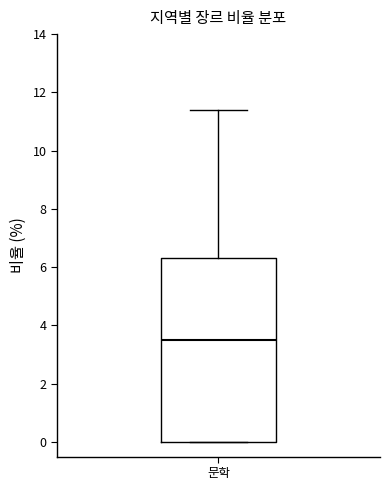

Transcribe this box plot: give where the median line is, the range the box spans, and where the two whiskers end, as read against the y-axis. The values are not printed on the chart, so give them approximately, as read against the axis.

median 3.6, box 0.0 to 6.4, whiskers 0.0 to 11.4